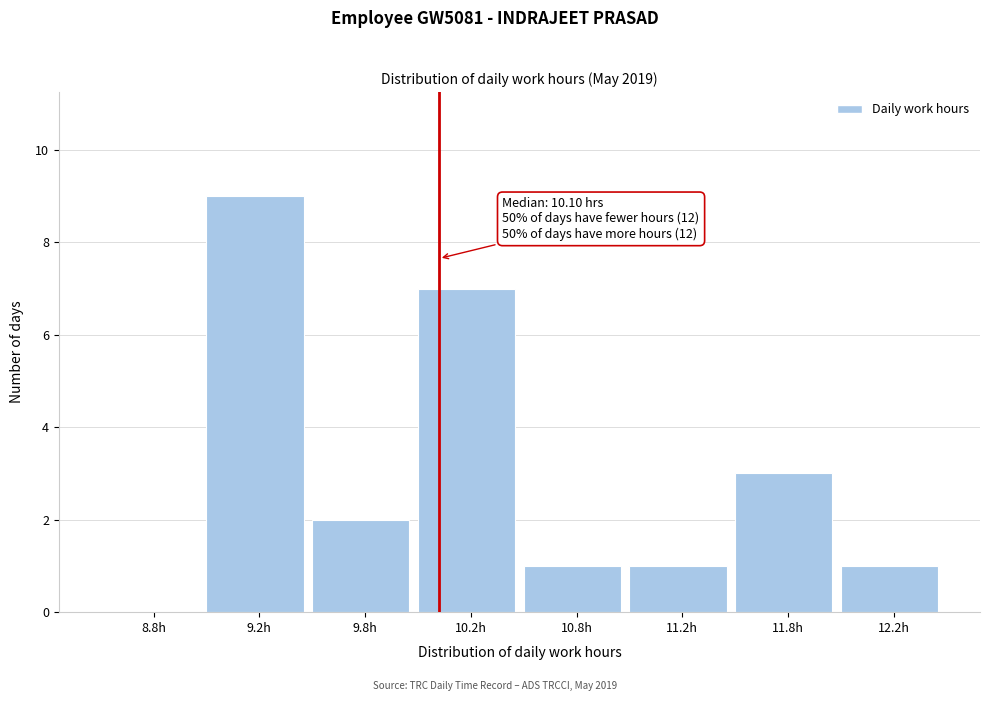

Reading left to right, list all the values displayed in this chart.

8.8h=0	9.2h=9	9.8h=2	10.2h=7	10.8h=1	11.2h=1	11.8h=3	12.2h=1